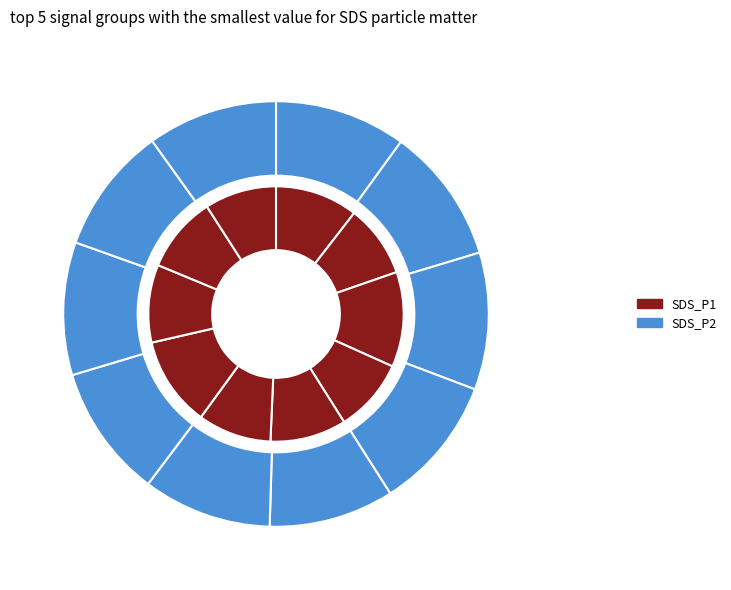

Combined, do 00:22 and 00:07 account for over 50%?

No